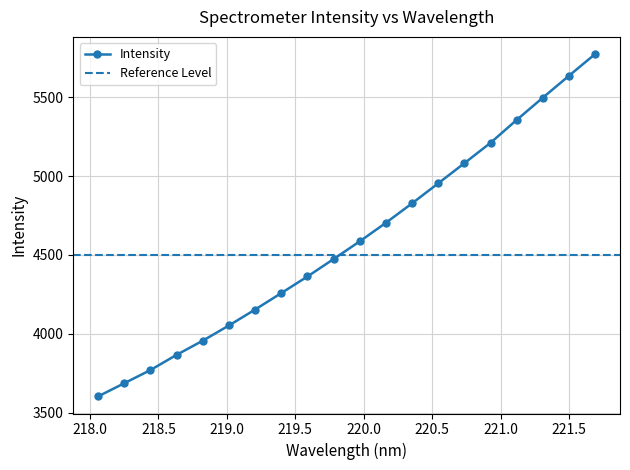

Which has a higher value, 219.0156 or 221.1174?

221.1174